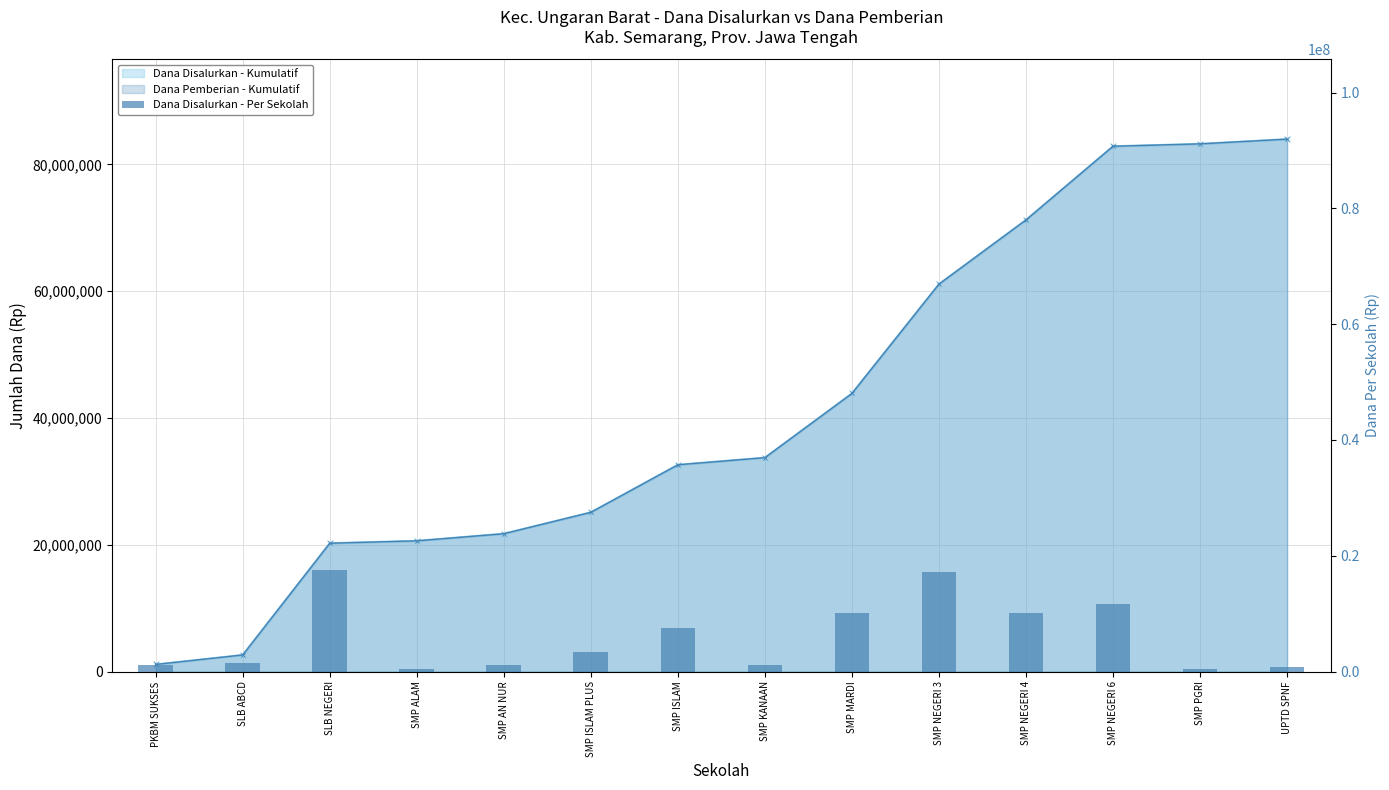

Reading left to right, list all the values displayed in this chart.

1125000	1500000	17625000	375000	1125000	3375000	7500000	1125000	10125000	17250000	10125000	11625000	375000	750000